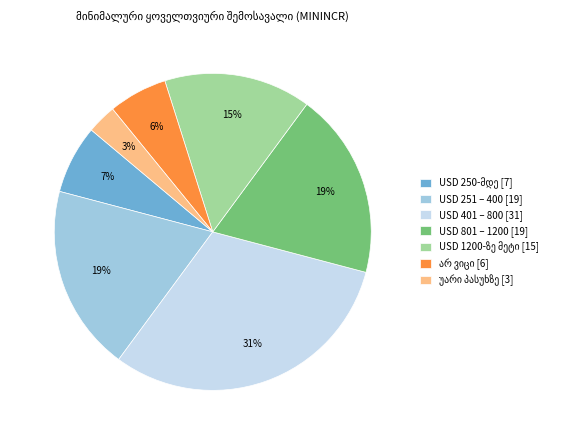

To the nearest percent, what is the difference between the largest and smallest slice percentages?

28%